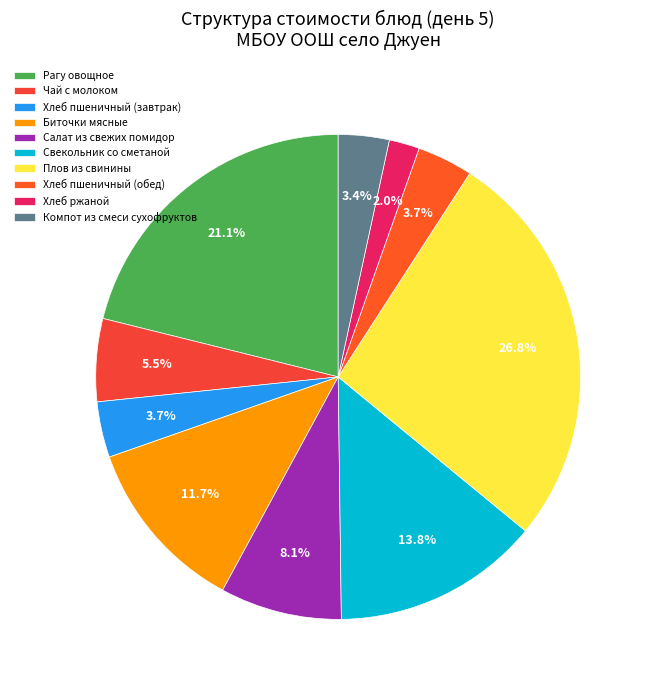

Which slice is the largest?

Плов из свинины